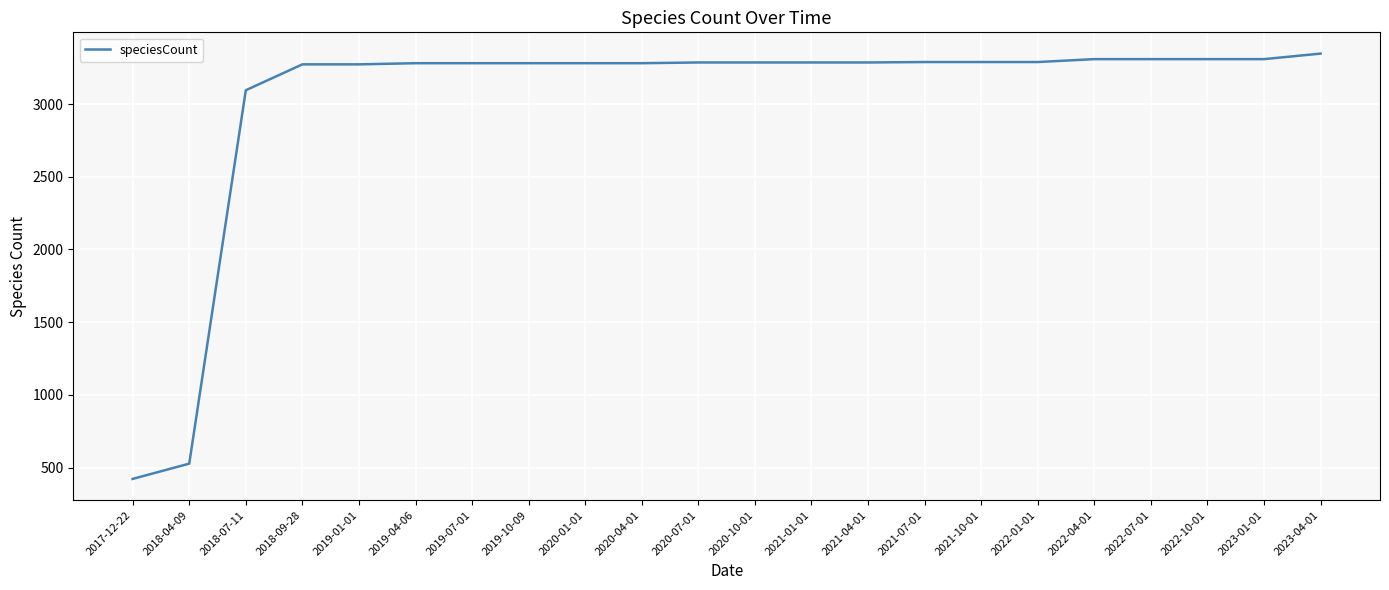

Where is the data nearest to the value 1884?

2018-07-11